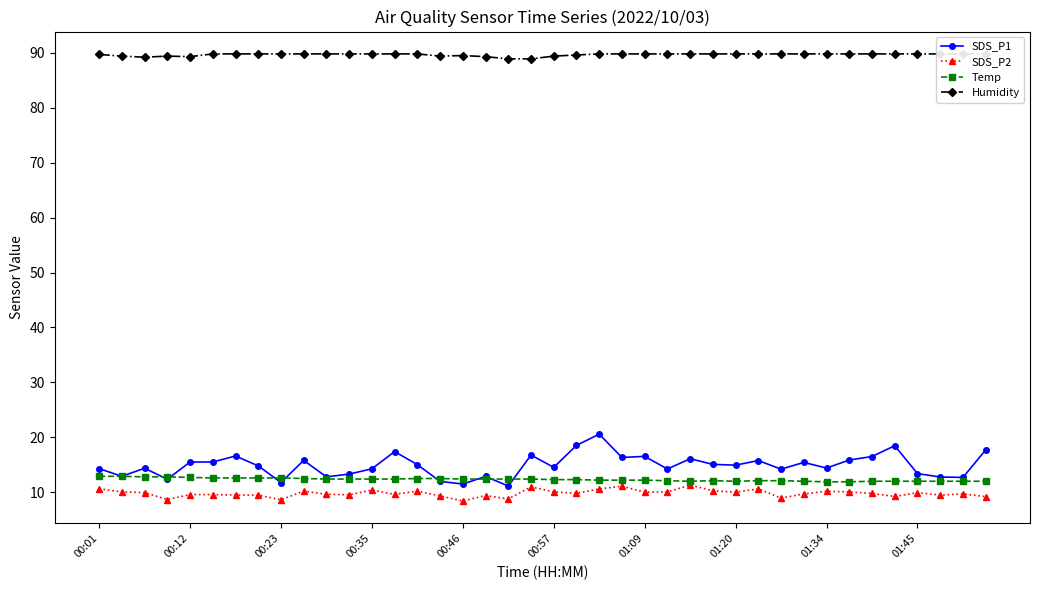

At how many categories does at least one series exceed 23?

40